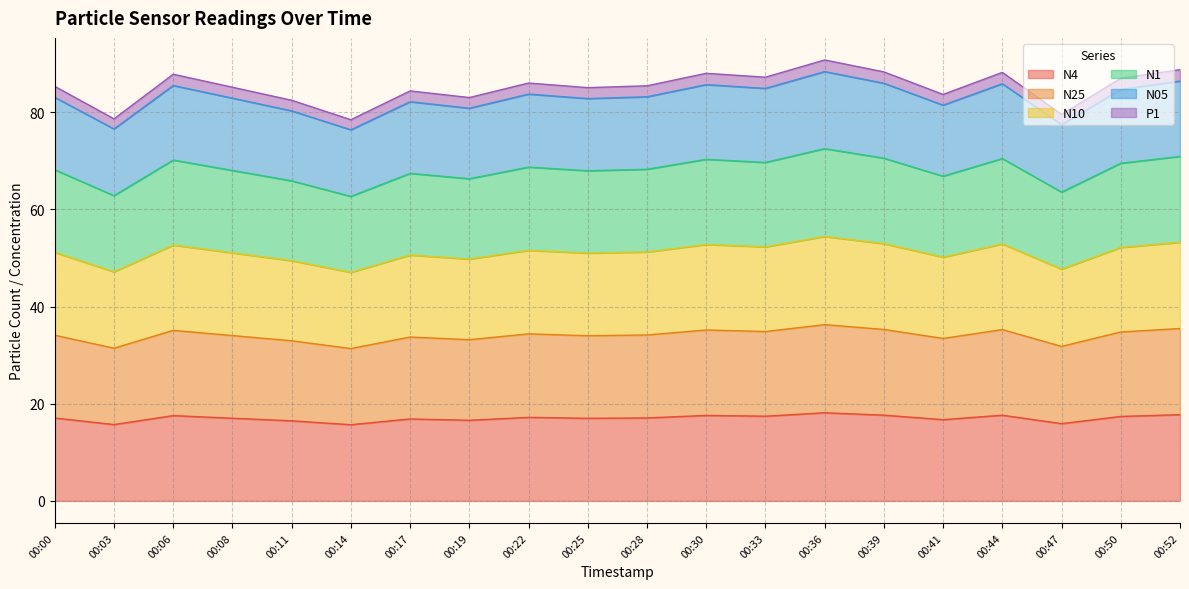

True or false: N05 has more than 2 points higher than both neighbors.

True